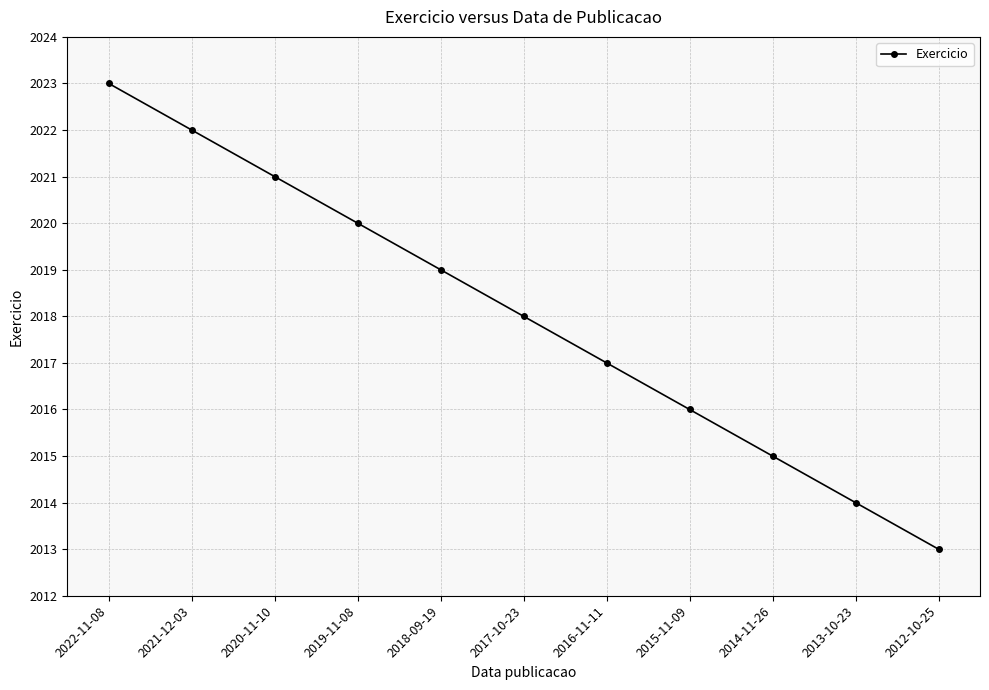

Which category has the lowest value across all series?

2012-10-25